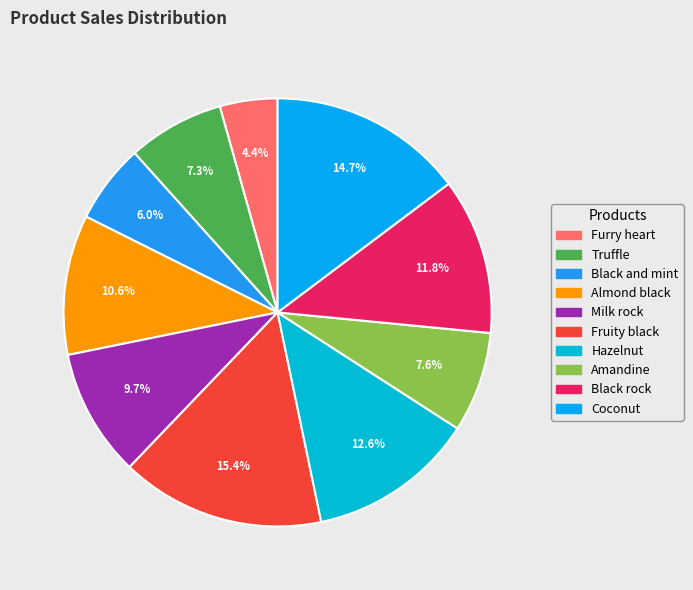

How many segments does this pie chart have?

10